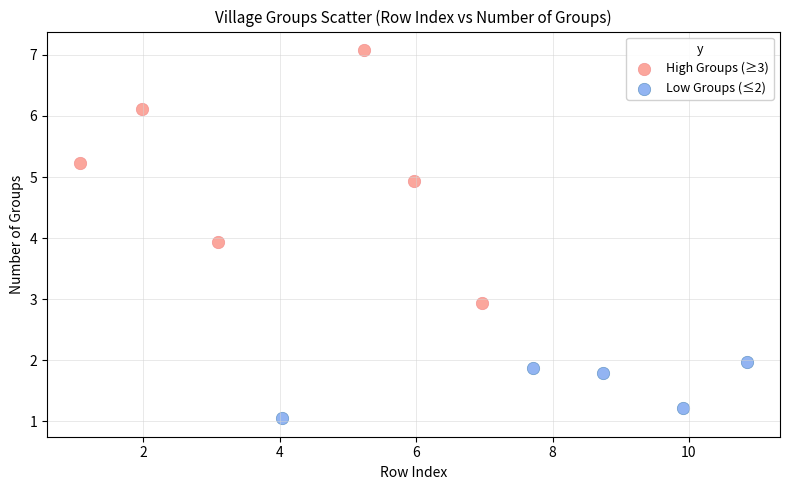

Which series contains the lowest Y value?

Low Groups (≤2)